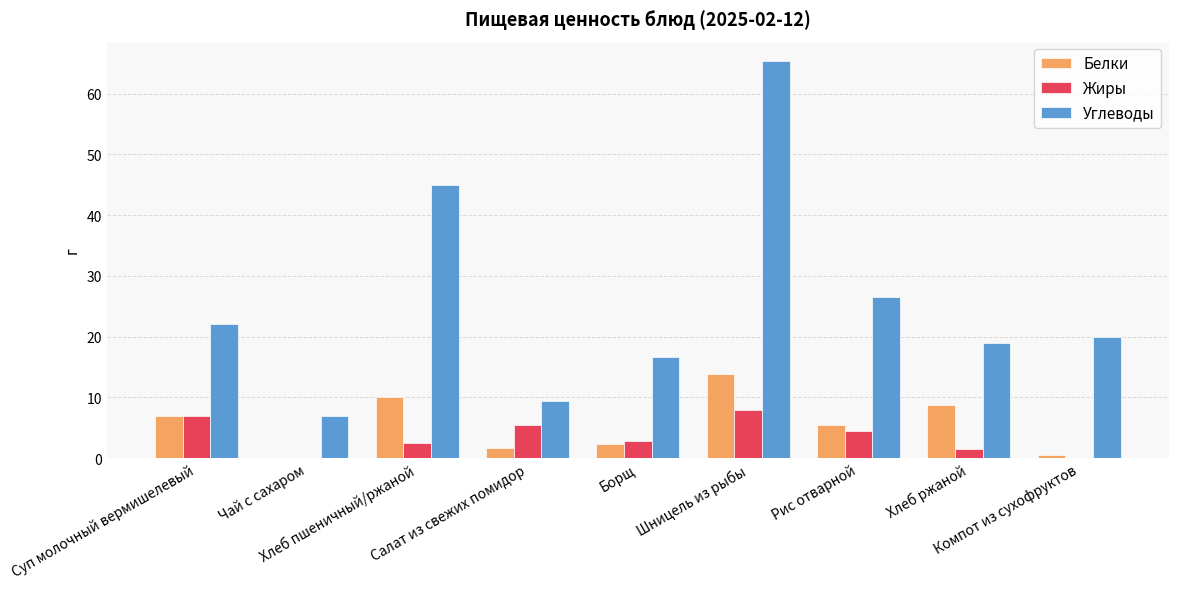

Count the number of data series in this chart.

3